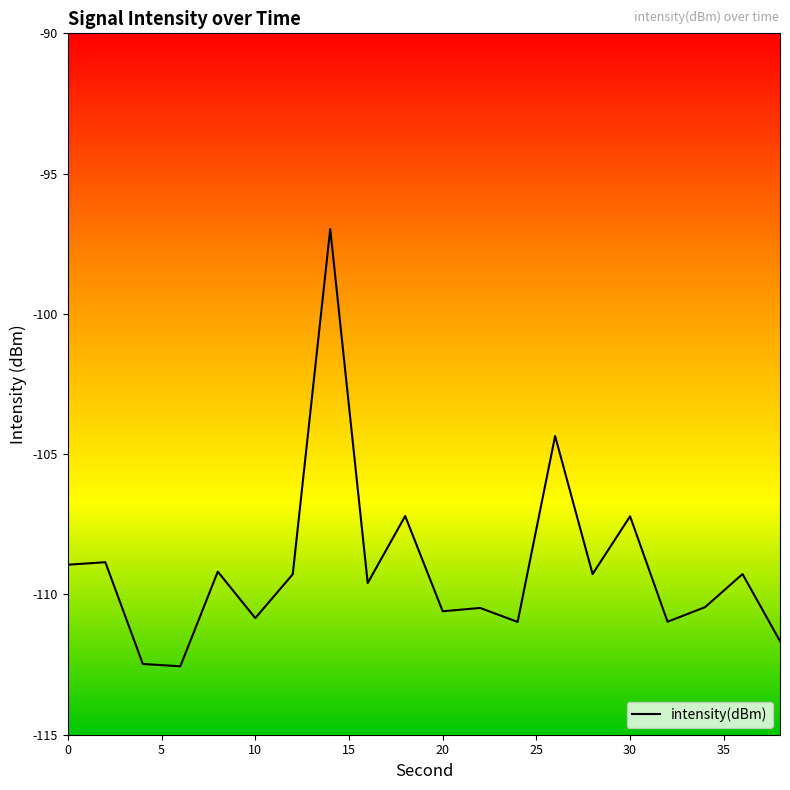

What is the maximum value shown in the chart?

-97.0